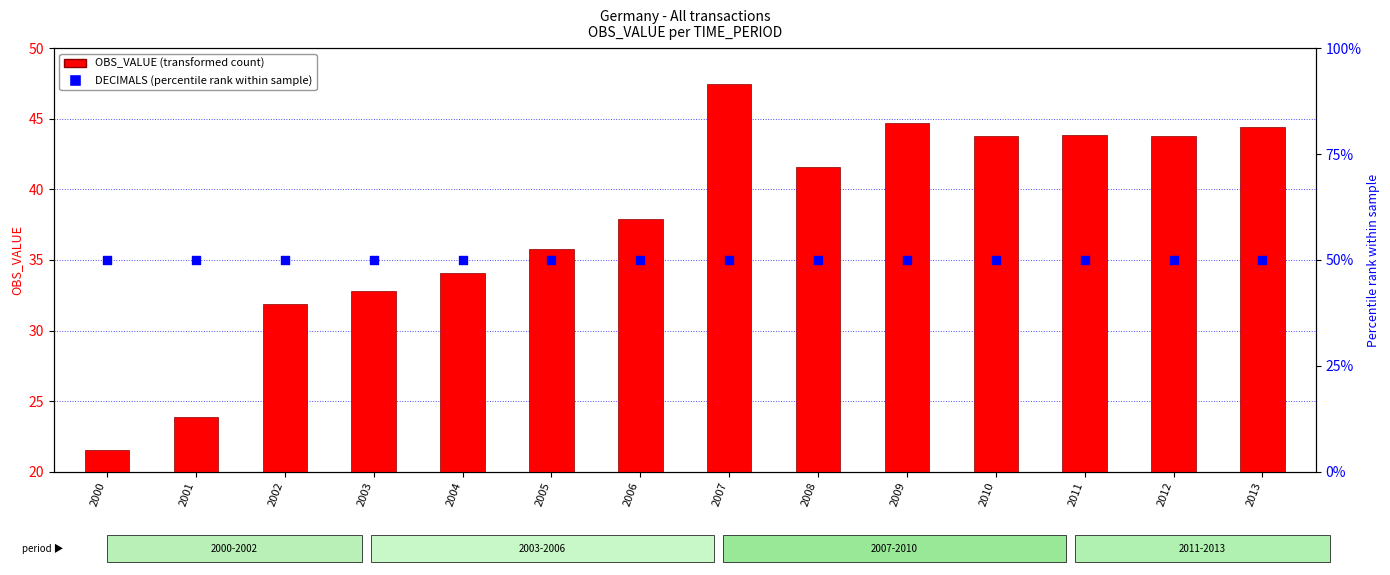

Which series has the largest Y range (max minus min)?

OBS_VALUE (transformed count)